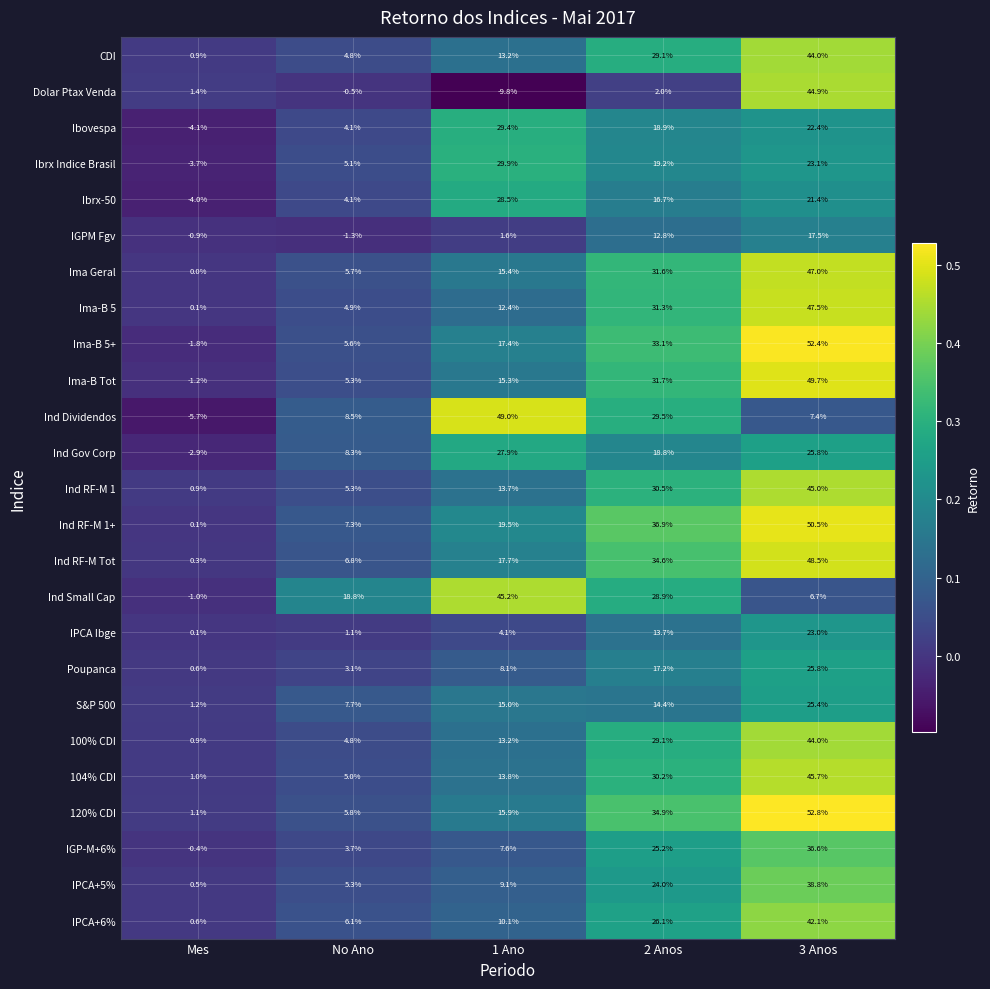

What is the lowest value of the Ind Gov Corp series?

-2.9